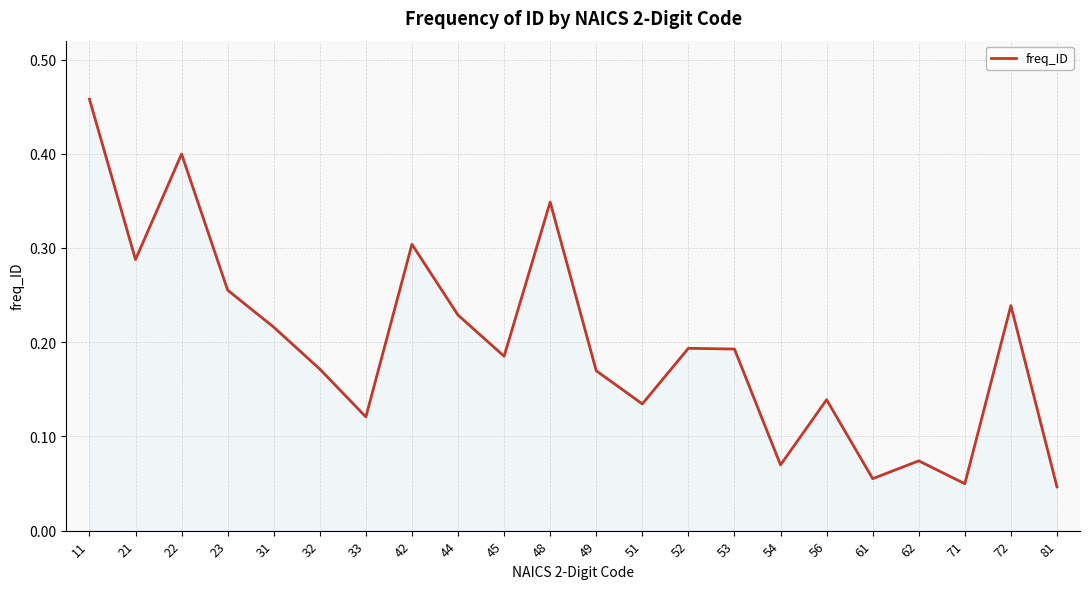

Does the chart display data point markers on the line(s)?

No